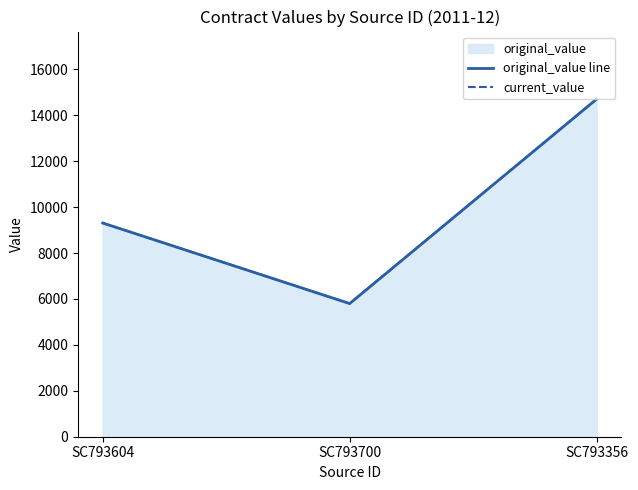

Reading right to left, what are all the values shown in this chart?

original_value line: SC793356=14704.3	SC793700=5799.1	SC793604=9307.2
current_value: SC793356=14704.3	SC793700=5799.1	SC793604=9307.2